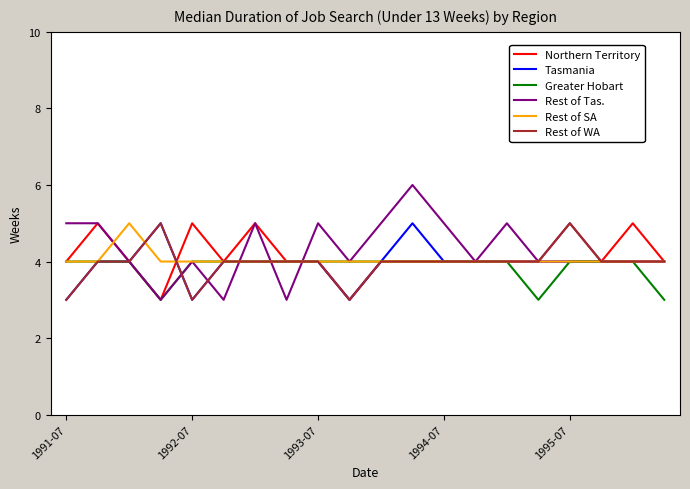

What is the maximum value shown in the chart?

6